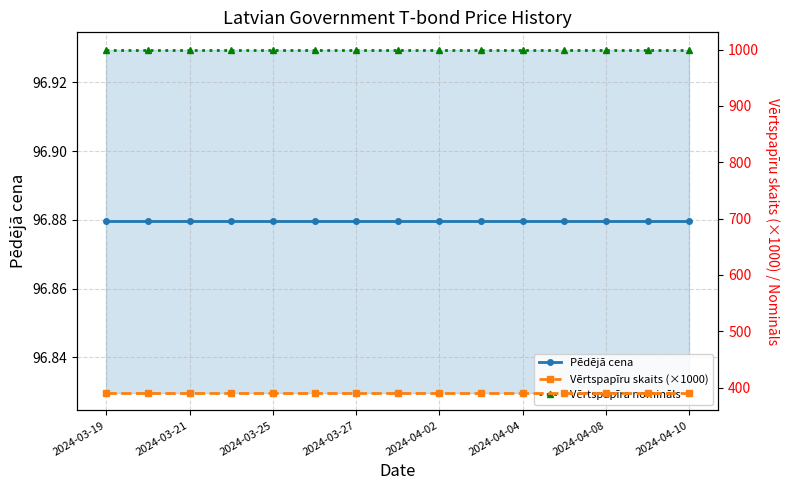

What are all the series names shown in the legend?

Pēdējā cena, Vērtspapīru skaits (×1000), Vērtspapīra nomināls